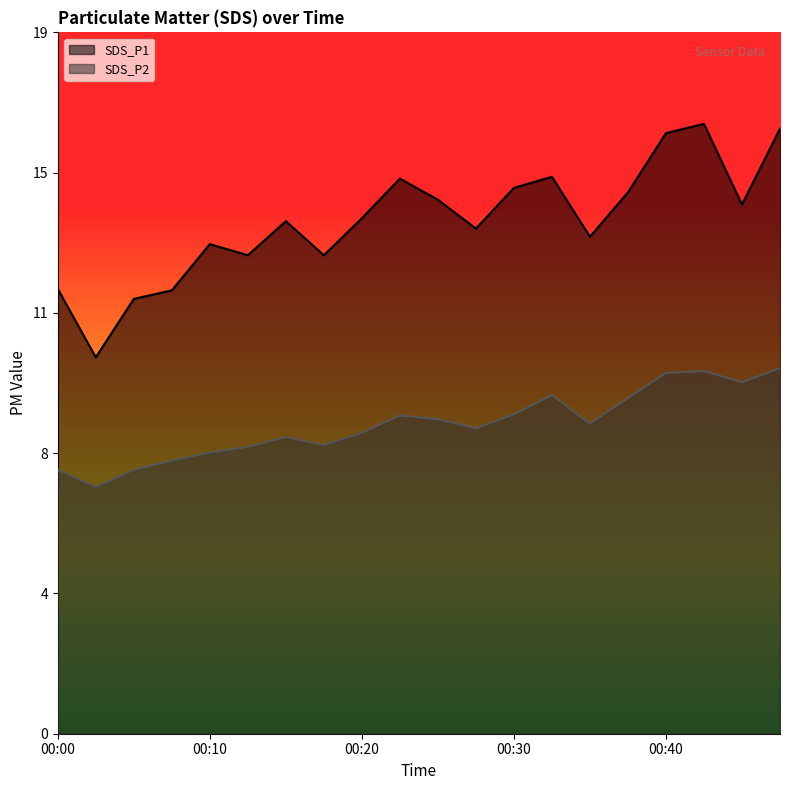

At which category does SDS_P1 reach its first local valley?

00:03